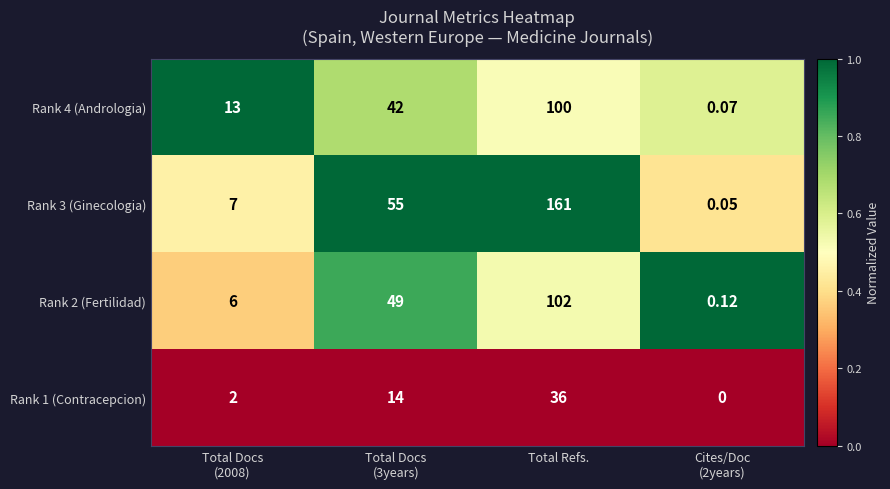

Is the value of Rank 1 (Contracepcion) at Total Refs. greater than the value of Rank 4 (Andrologia) at Total Refs.?

No